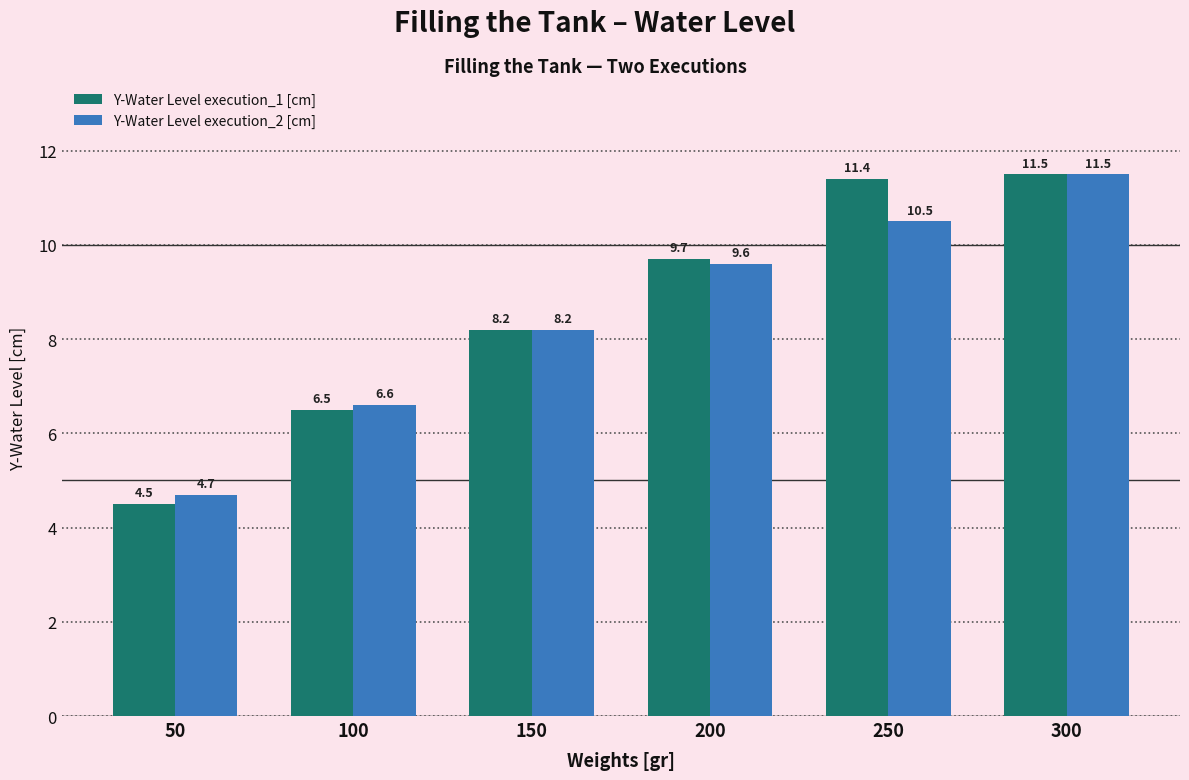

What is the spread (max minus min) of values at 250?

0.9